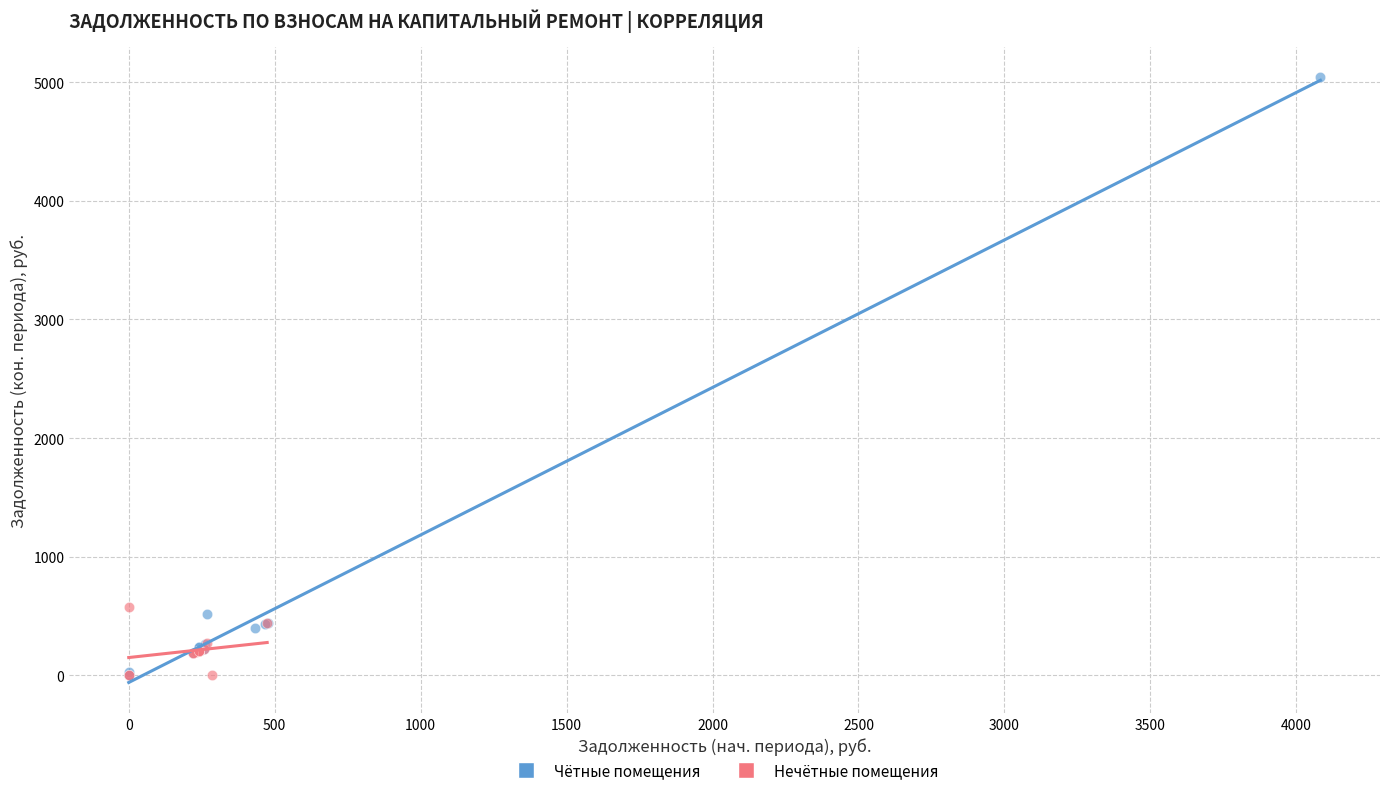

Which series reaches the maximum Y coordinate?

Чётные помещения